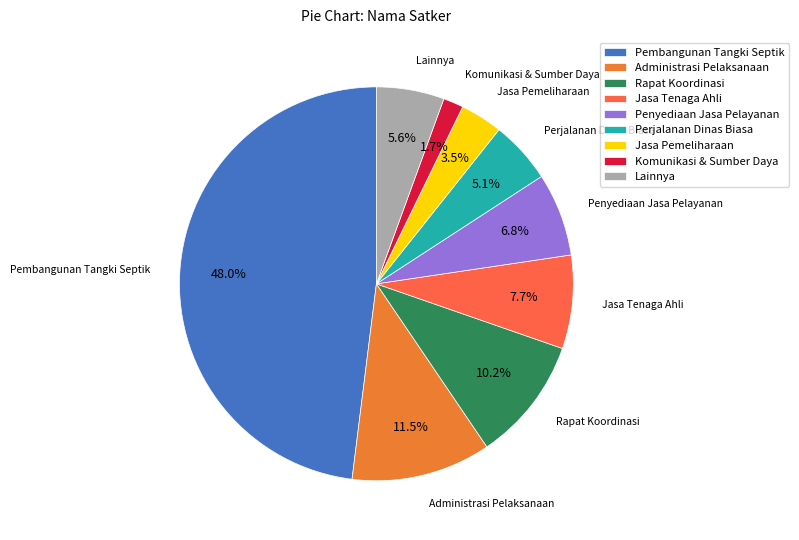

Does Jasa Pemeliharaan account for over 50% of the chart?

No